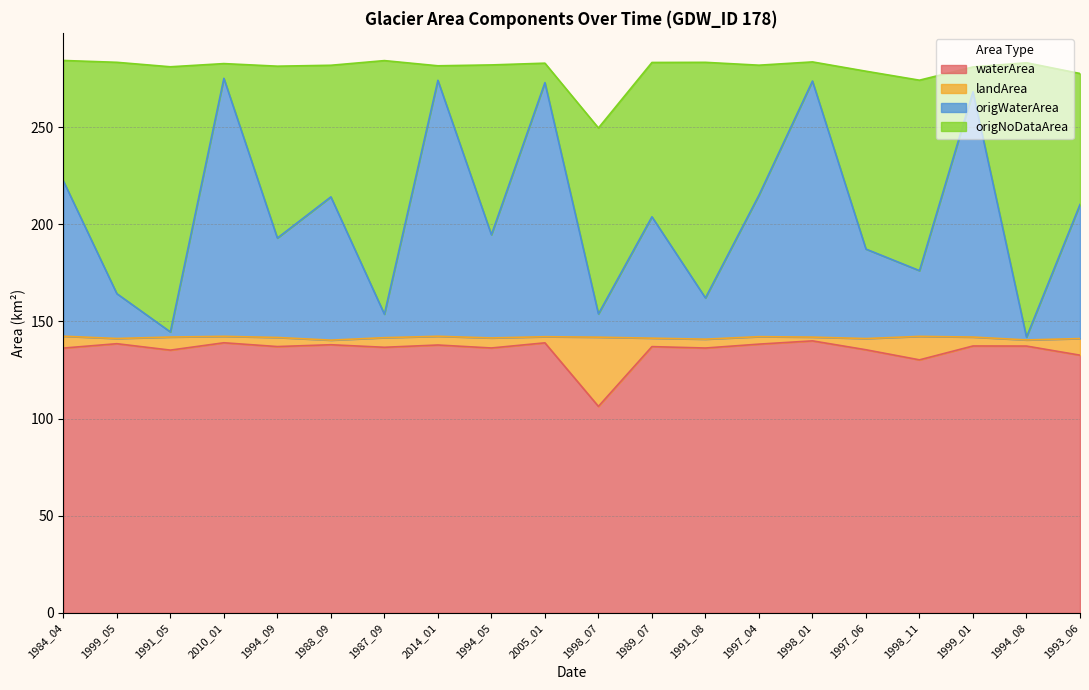

What is the minimum value for waterArea?

106.3